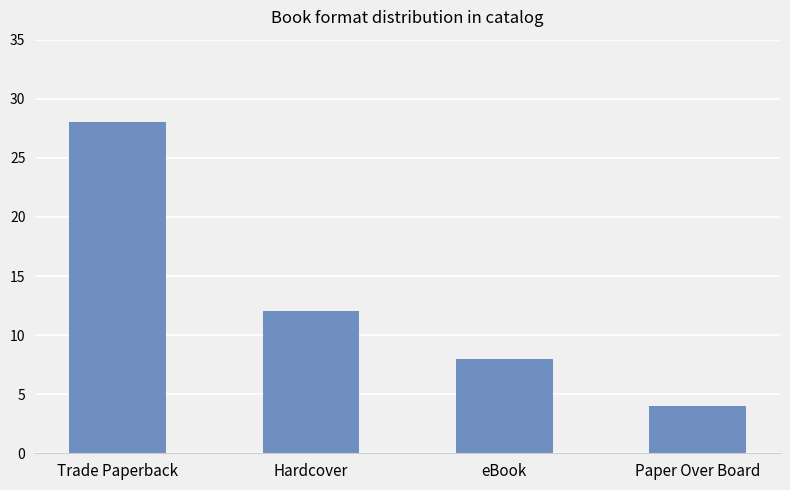

Reading left to right, what are all the values shown in this chart?

Trade Paperback=28	Hardcover=12	eBook=8	Paper Over Board=4